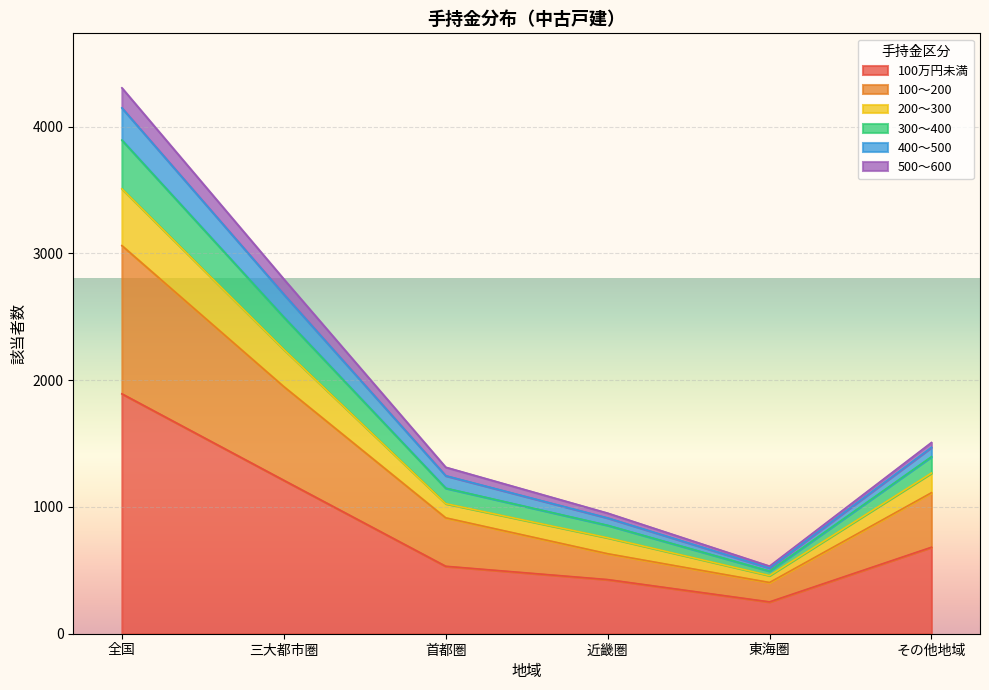

Is the value of 100万円未満 at 全国 greater than the value of 100～200 at 近畿圏?

Yes